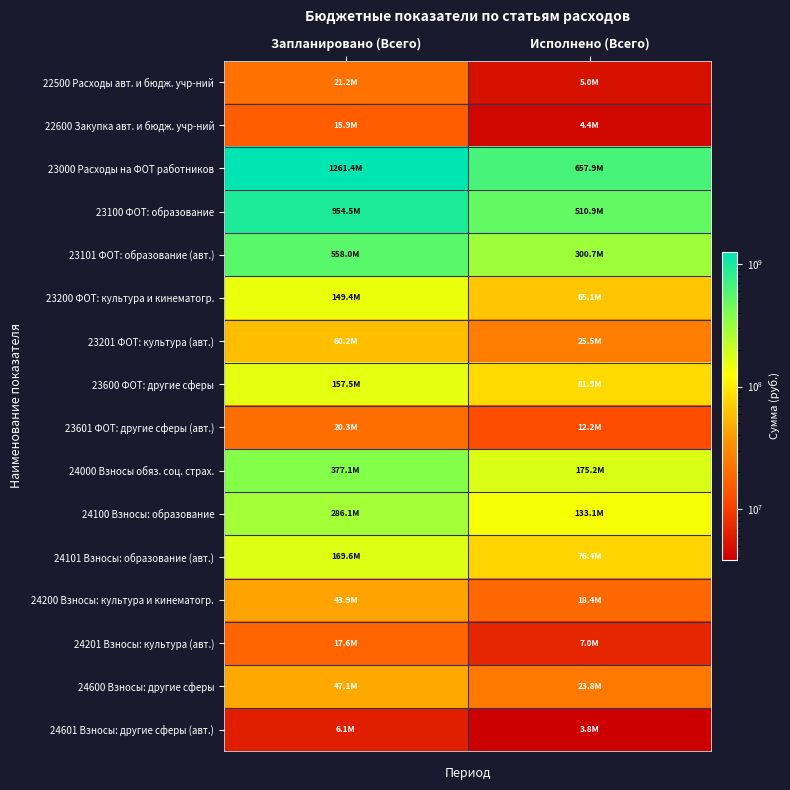

How many data points does each series have?

2